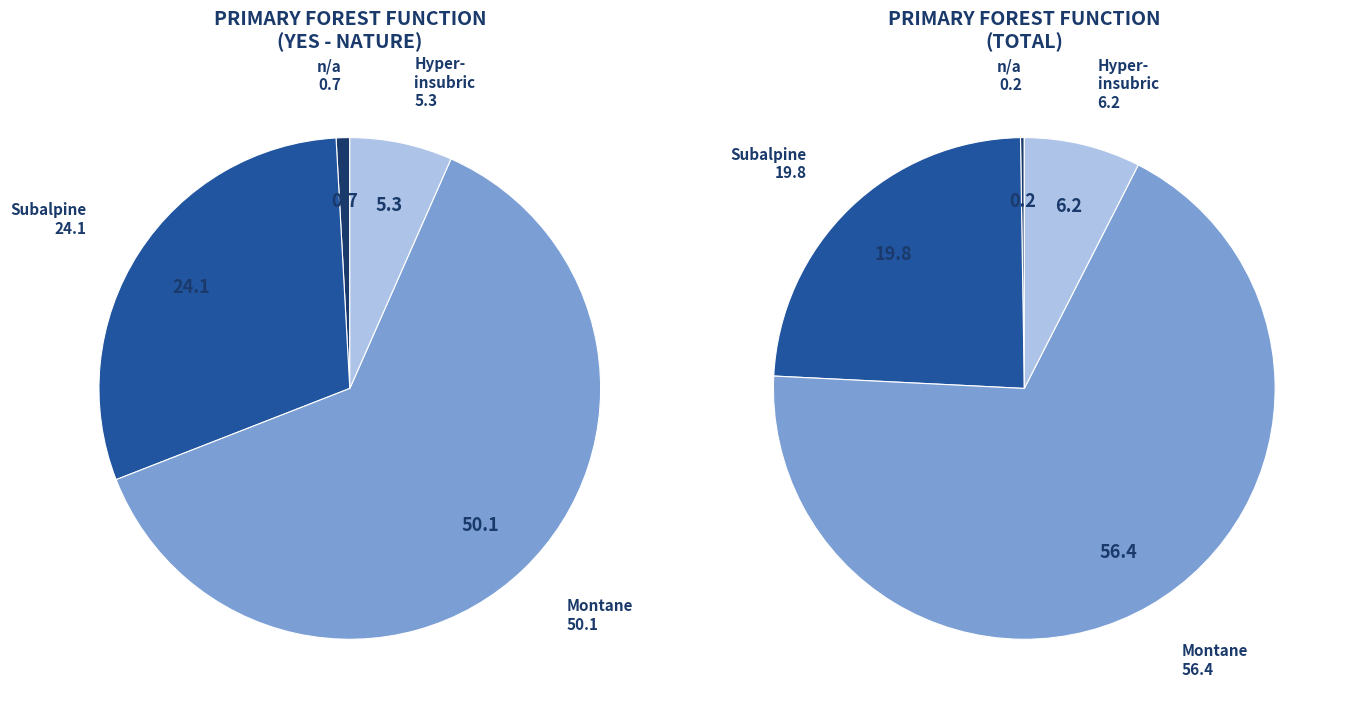

To the nearest percent, what portion does montane represent?

62%